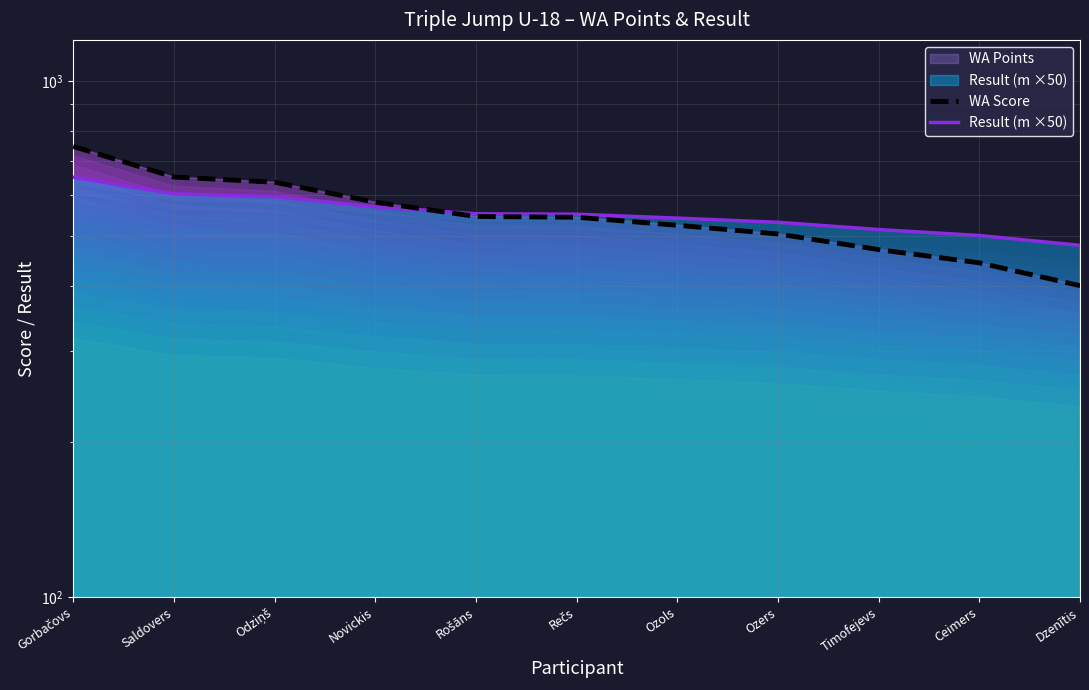

What is the minimum value for Result (m ×50)?

480.0